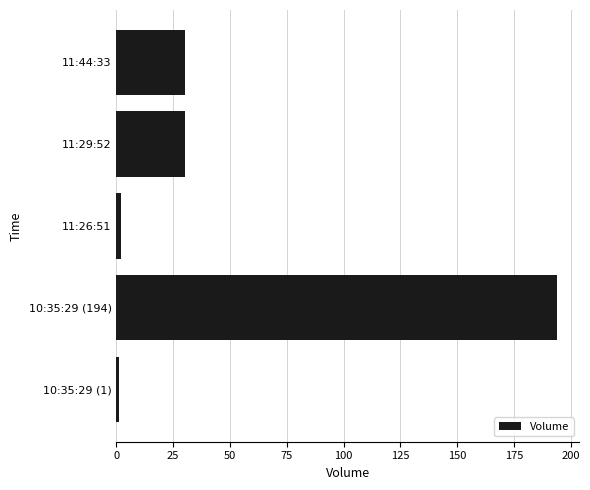

At which category does the chart reach its peak across all series?

10:35:29 (194)